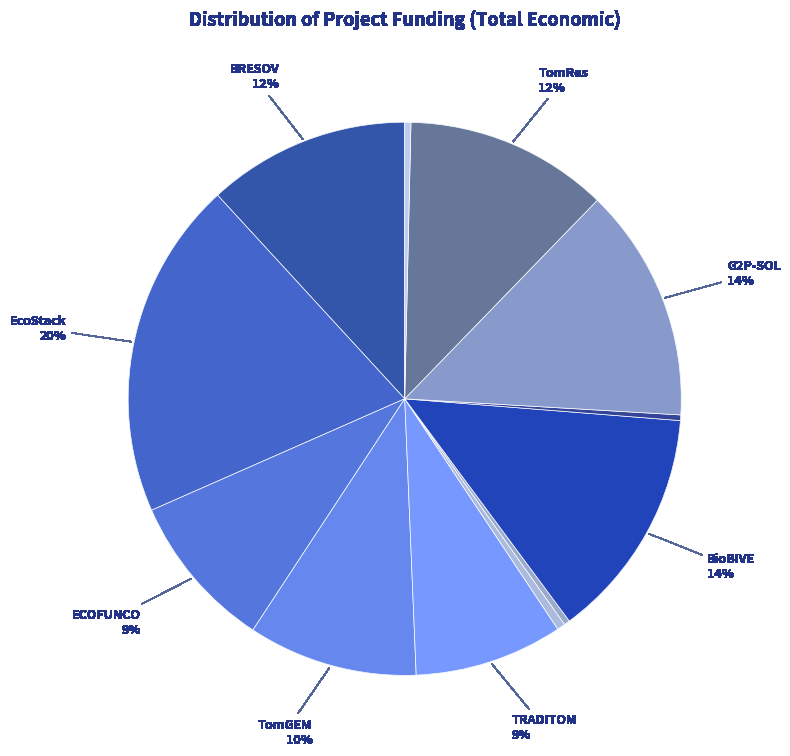

Count the number of slices in the pie.

12